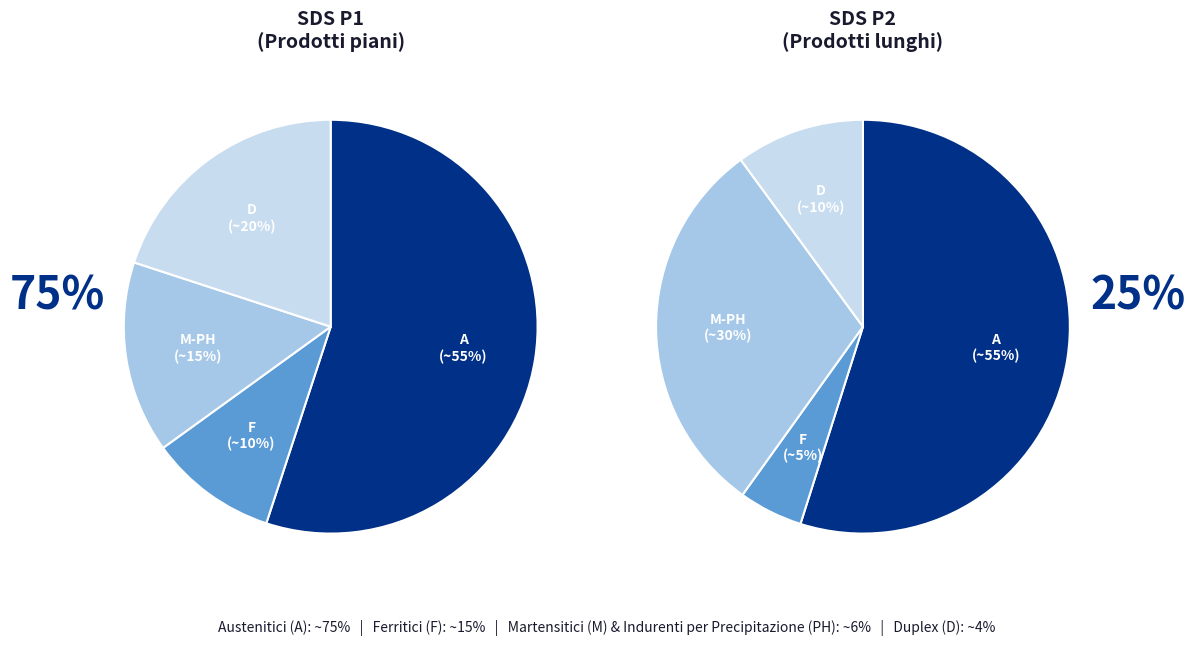

Is it true that 78 is 10% of the pie?

False